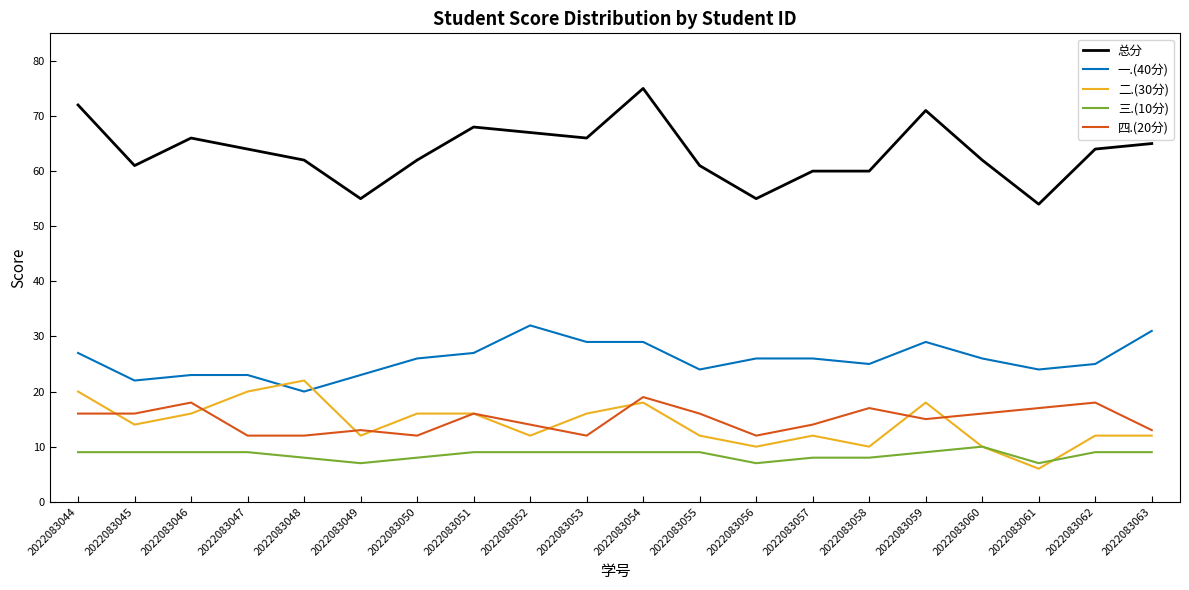

Which series has the largest range (max minus min)?

总分